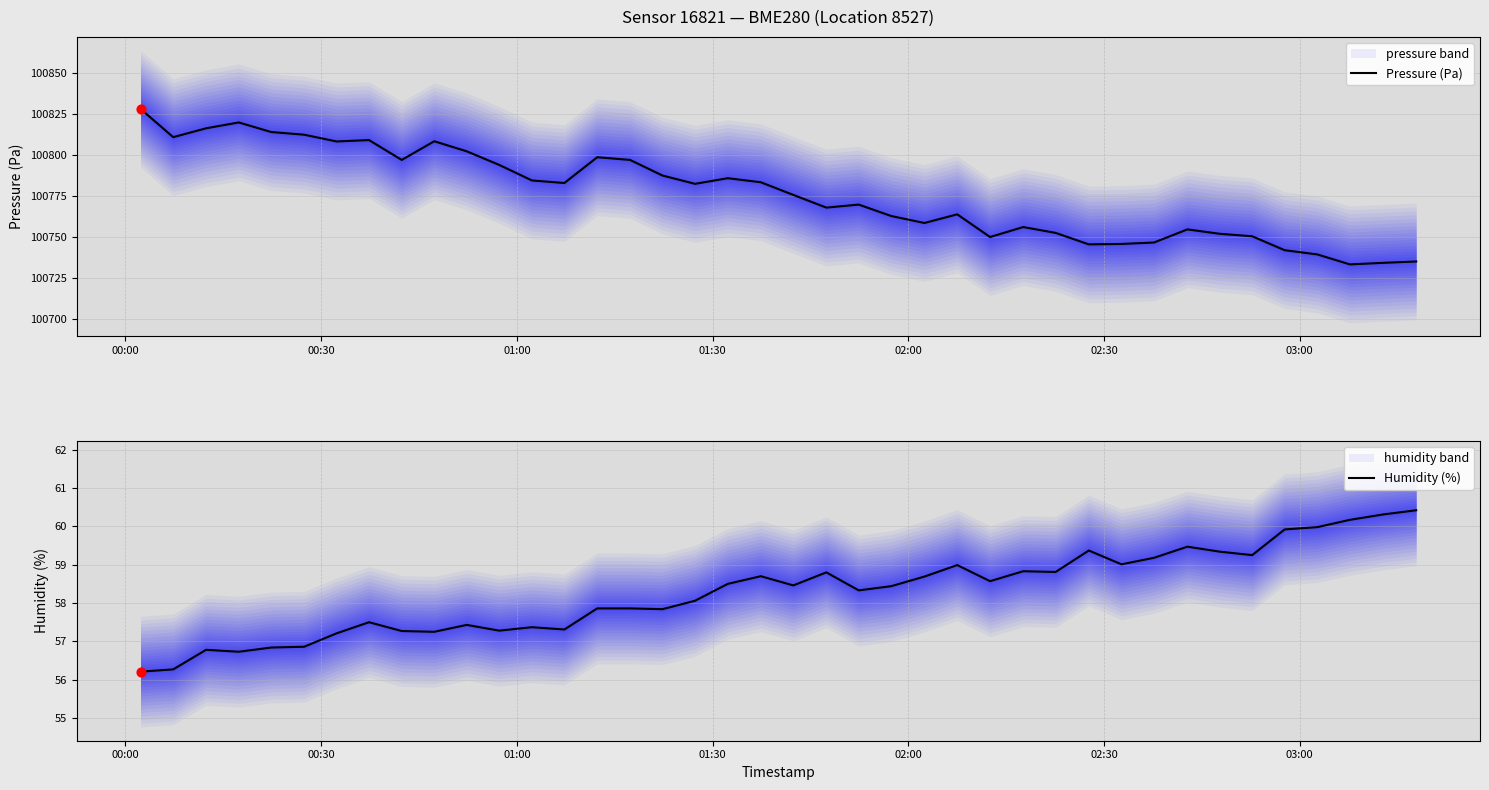

What are all the series names shown in the legend?

Pressure (Pa), Humidity (%)